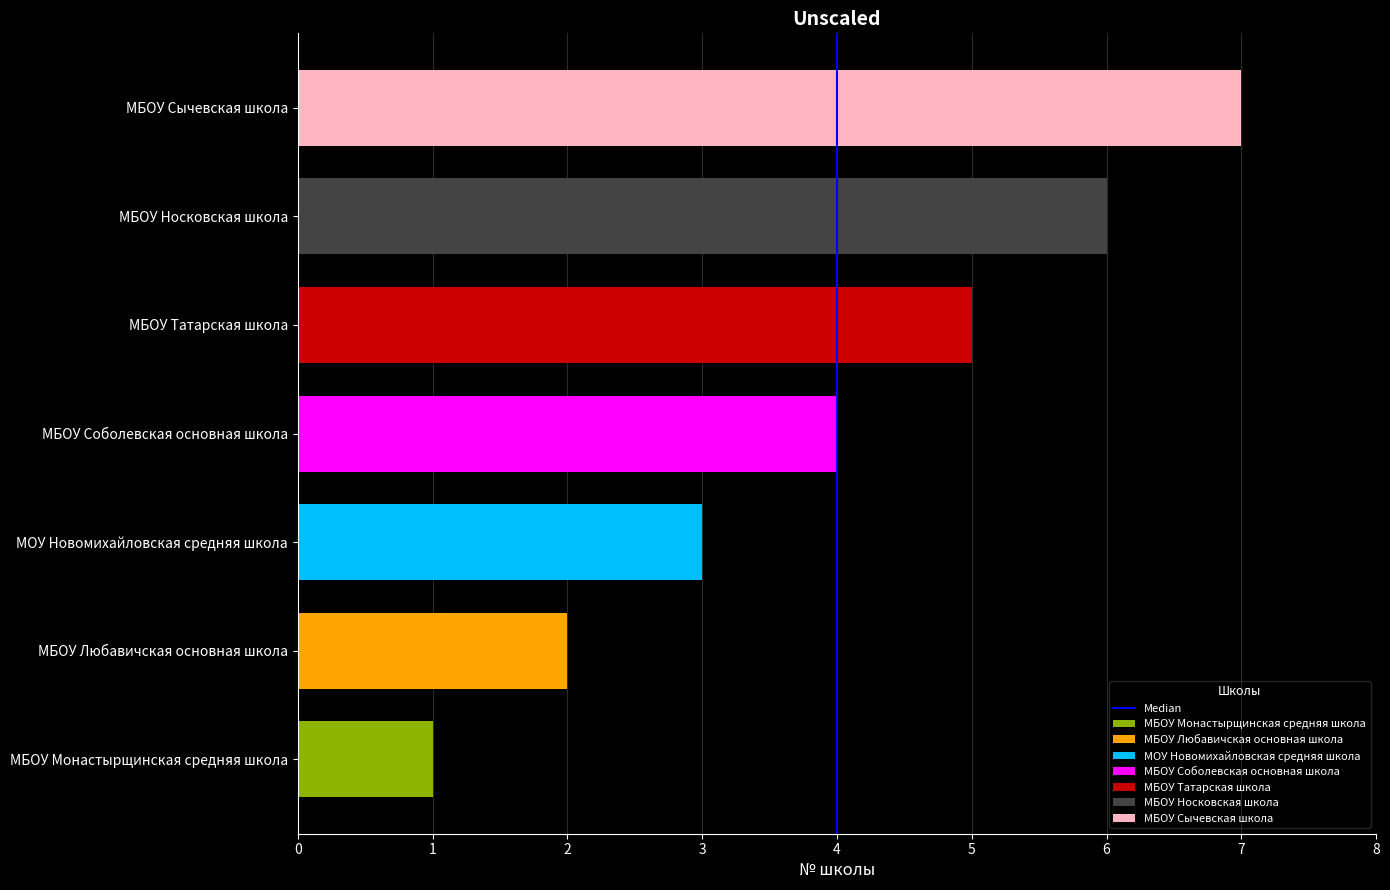

What is the value of the 2nd bar from the left?

1